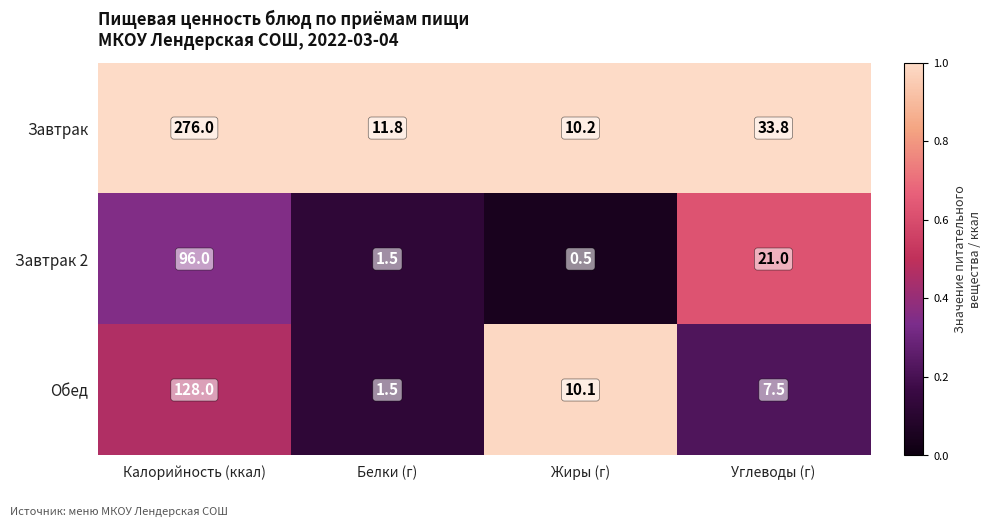

What is the difference between the maximum and second lowest values in the Завтрак 2 series?

94.5